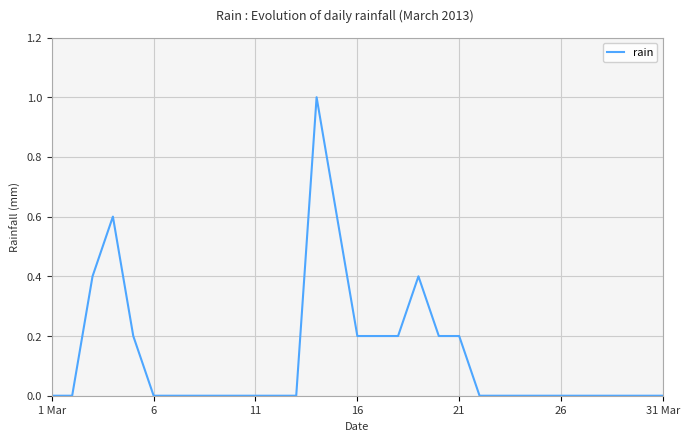

What is the maximum value shown in the chart?

1.0